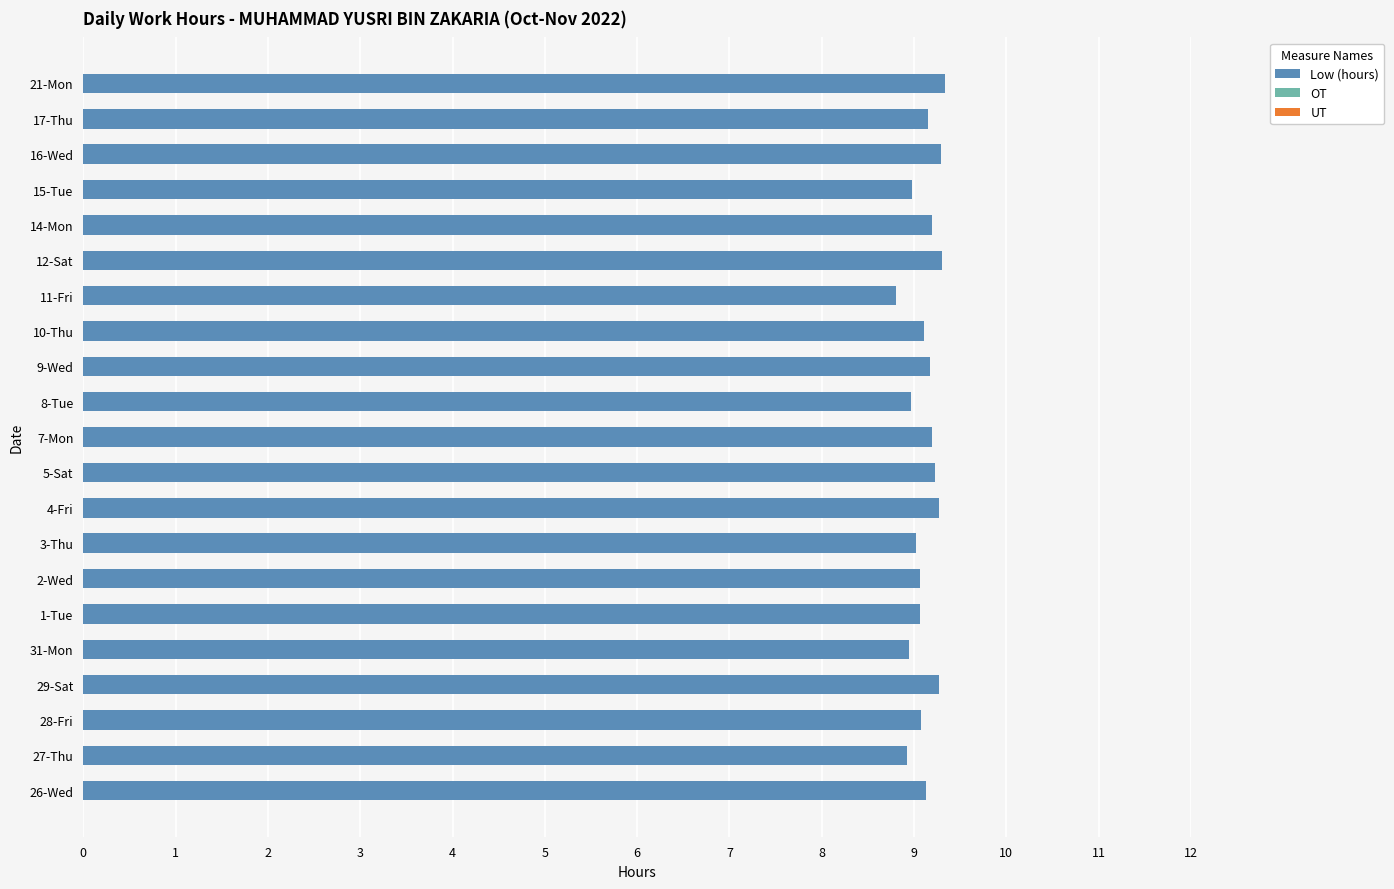

Are the bars horizontal?

Yes